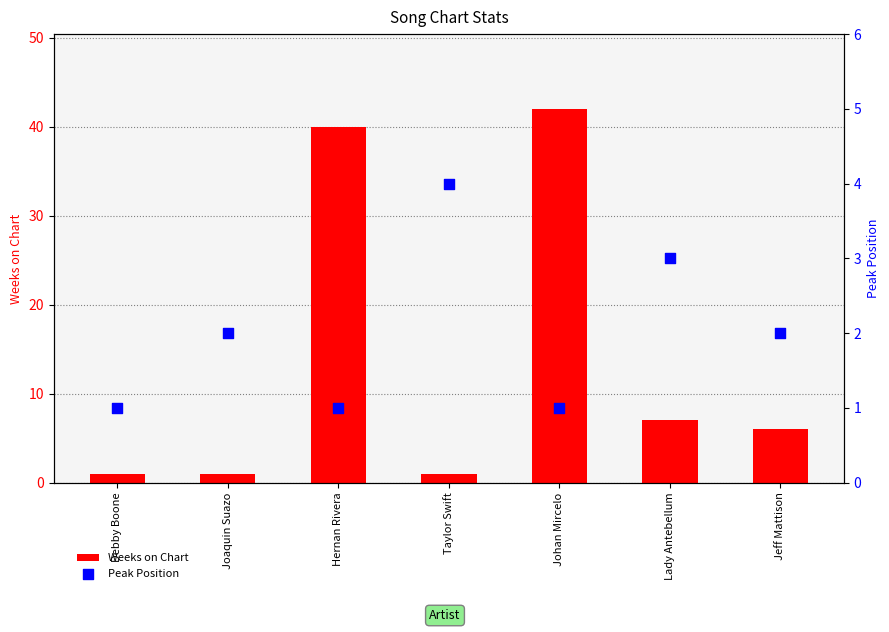

Which series reaches the maximum Y coordinate?

Weeks on Chart